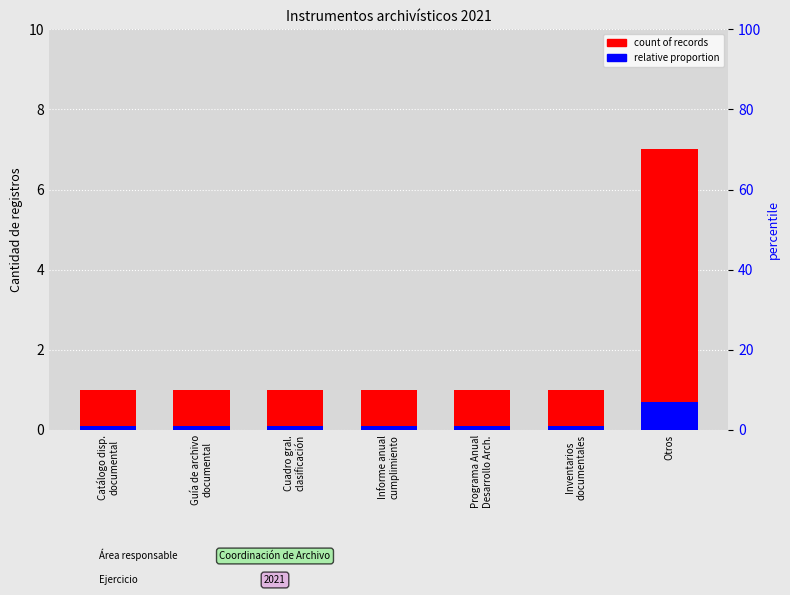

Is it true that count of records equals 0.4 at Programa Anual
Desarrollo Arch.?

False